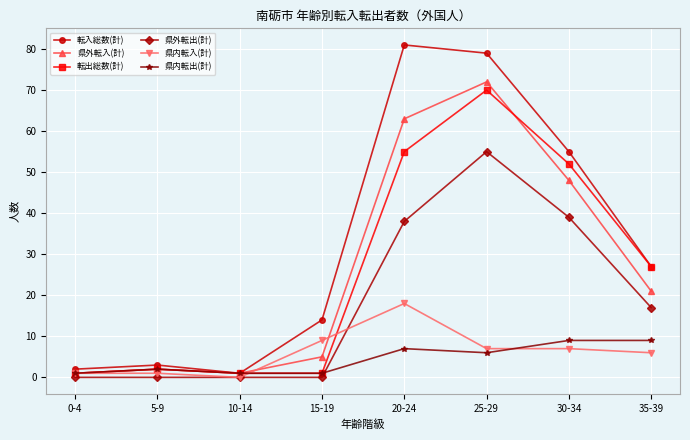

What is the difference between the highest and lowest values at 20-24?

74